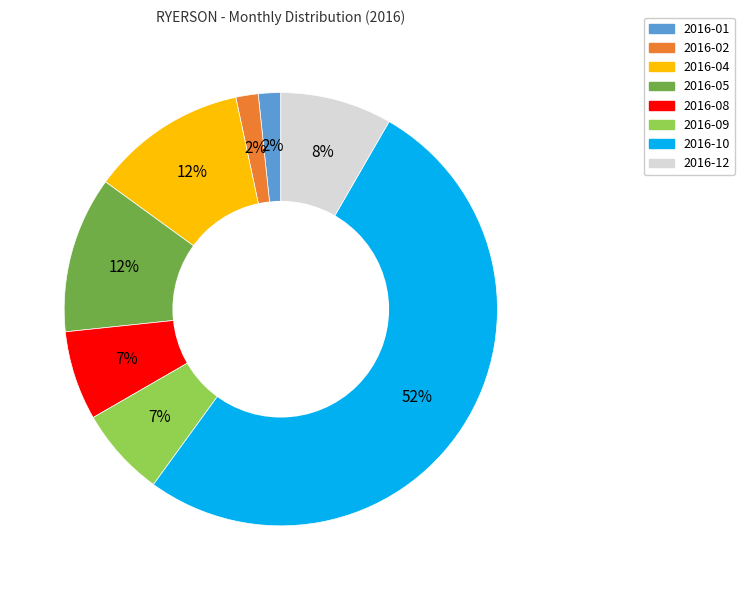

Is there a majority slice in this chart?

Yes